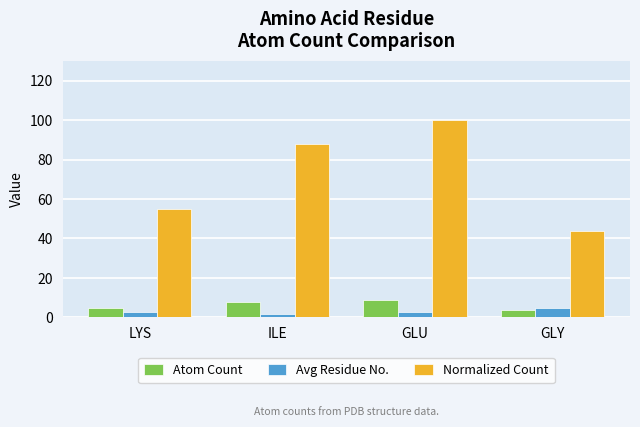

The Normalized Count series shows 100 at GLU. True or false?

True